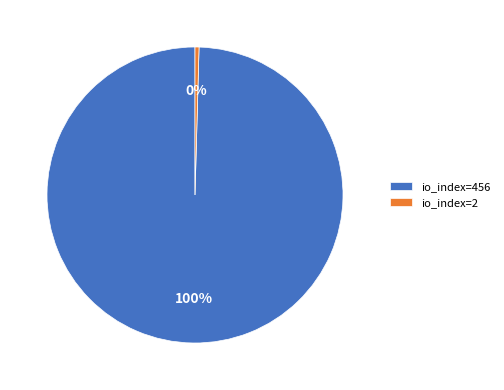

To the nearest percent, what is the combined percentage of io_index=2 and io_index=456?

100%